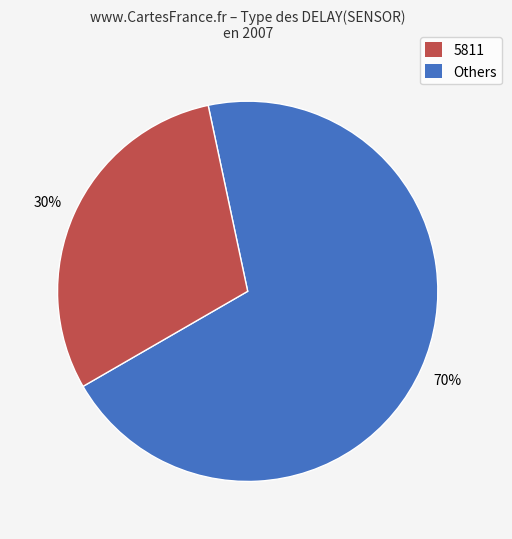

Combined, do Others and 5811 account for over 50%?

Yes